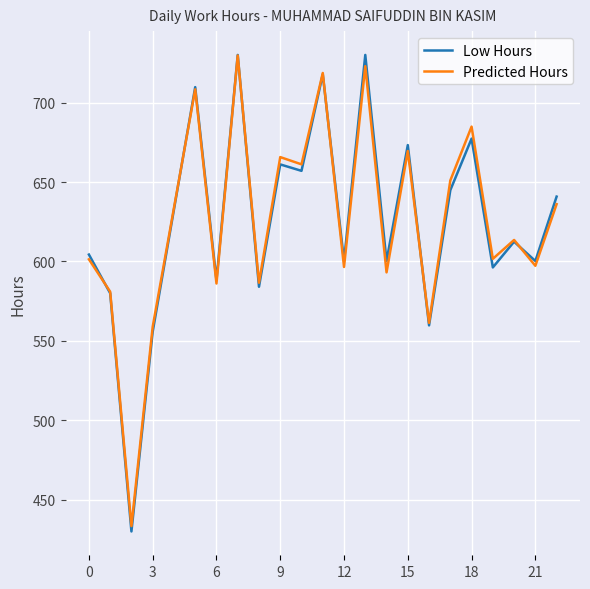

What is the lowest value of the Low Hours series?

430.0